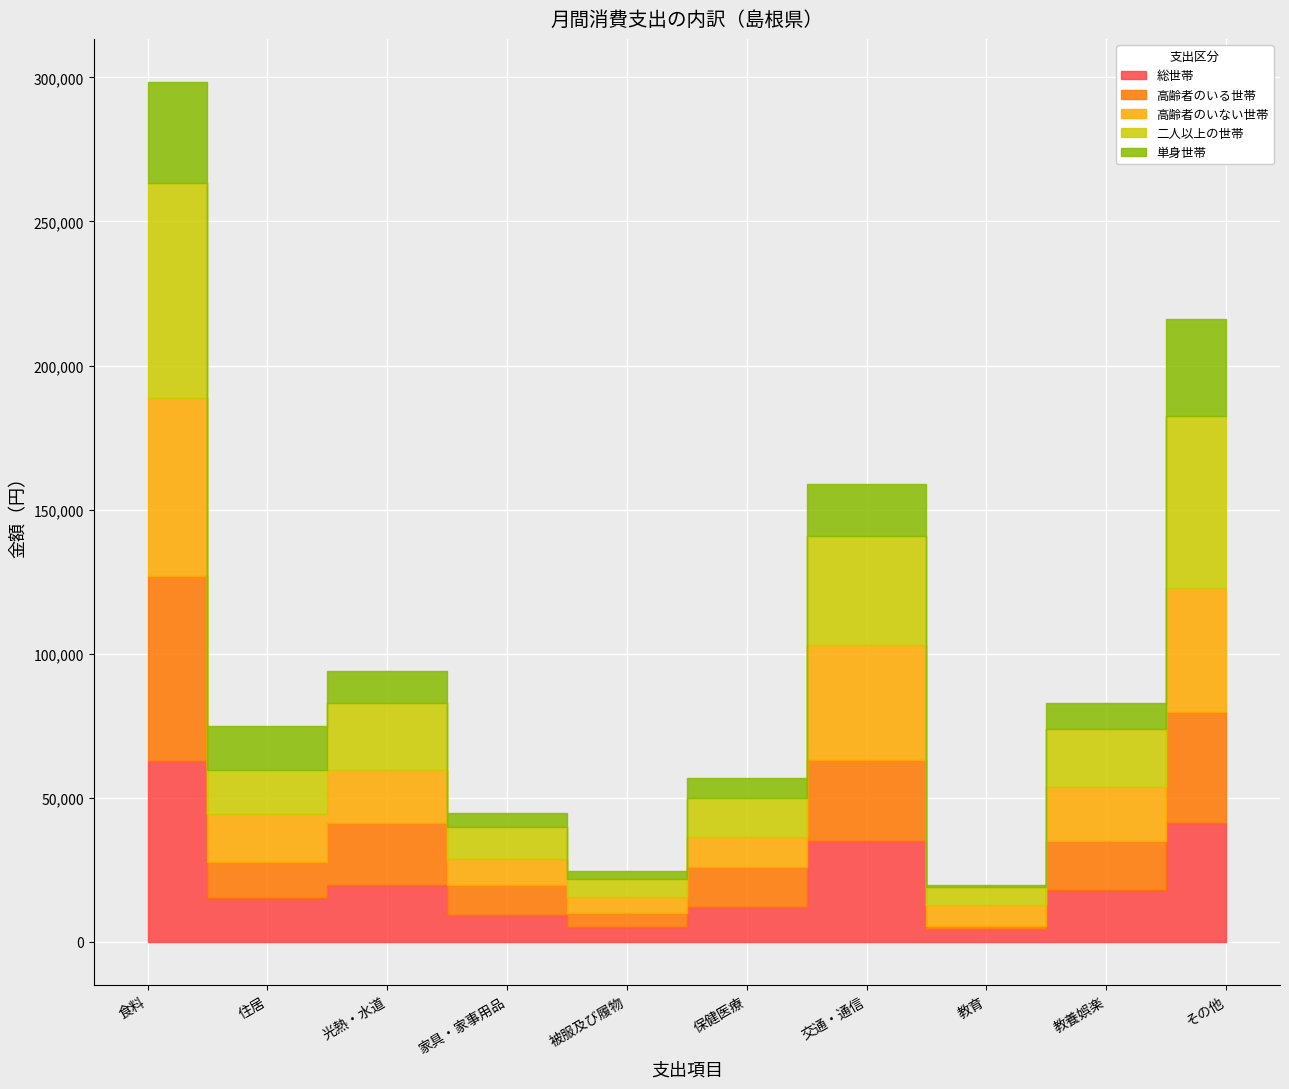

How many data points in 二人以上の世帯 are above 20000?

4